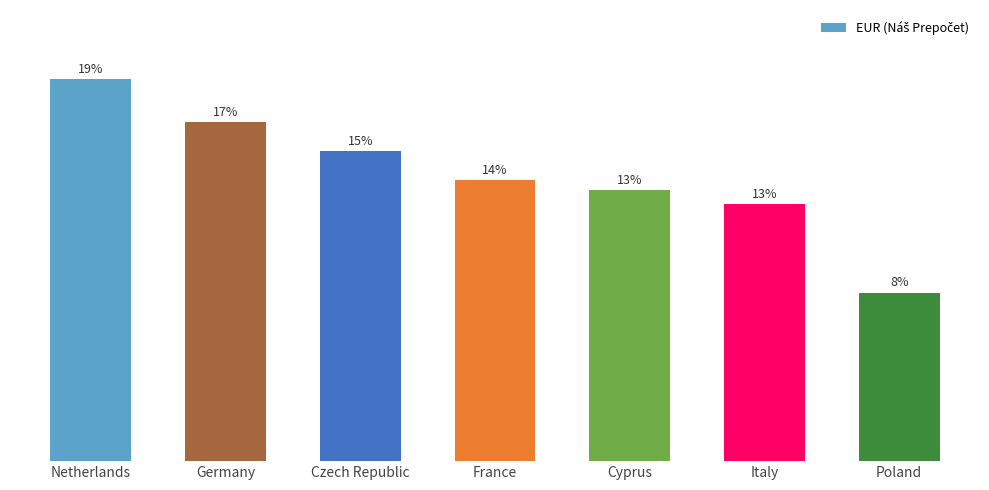

Are the bars horizontal?

No